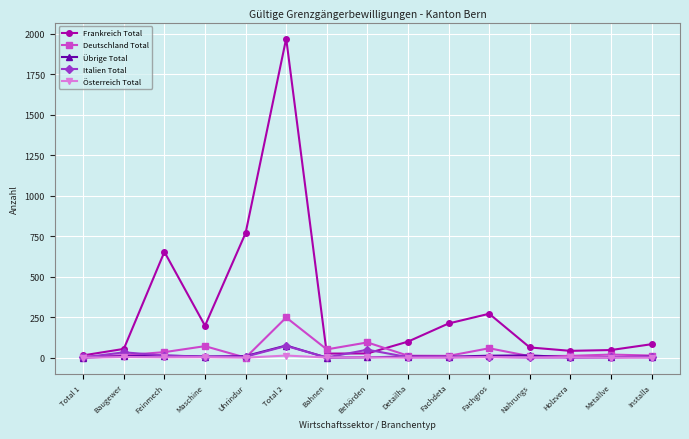

What value does the Italien Total series have at Behörden, to the nearest 10?

50